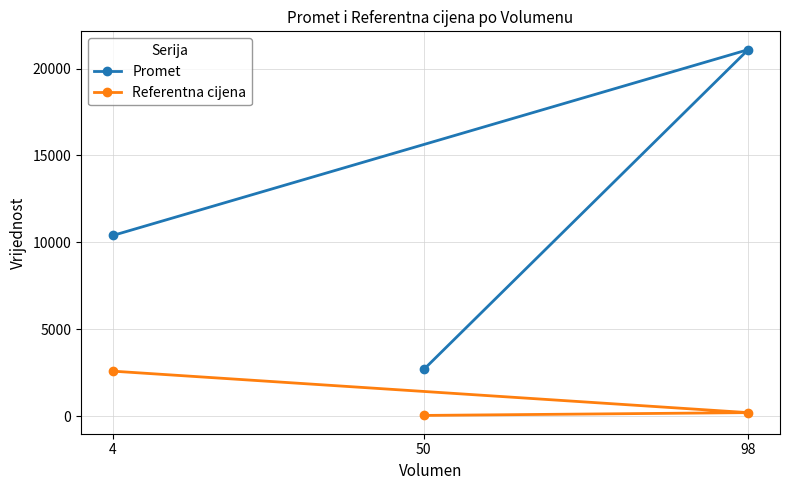

Does the chart have visible grid lines?

Yes